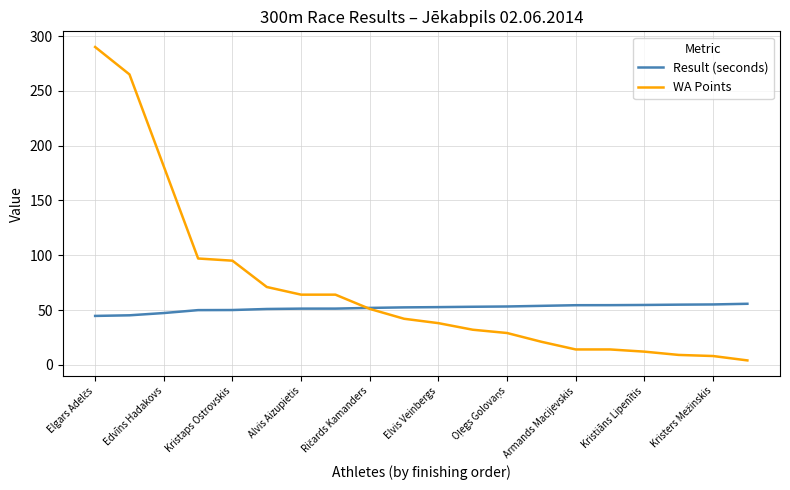

Which series has the widest spread of values?

WA Points